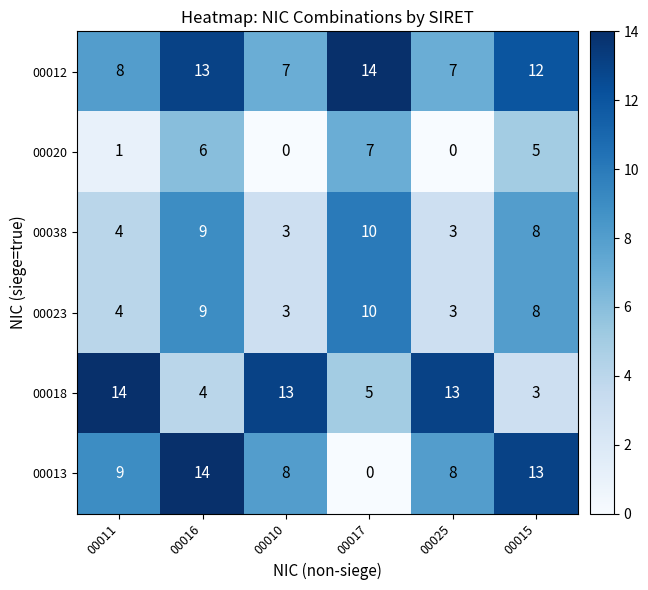

Which series has the widest spread of values?

00013